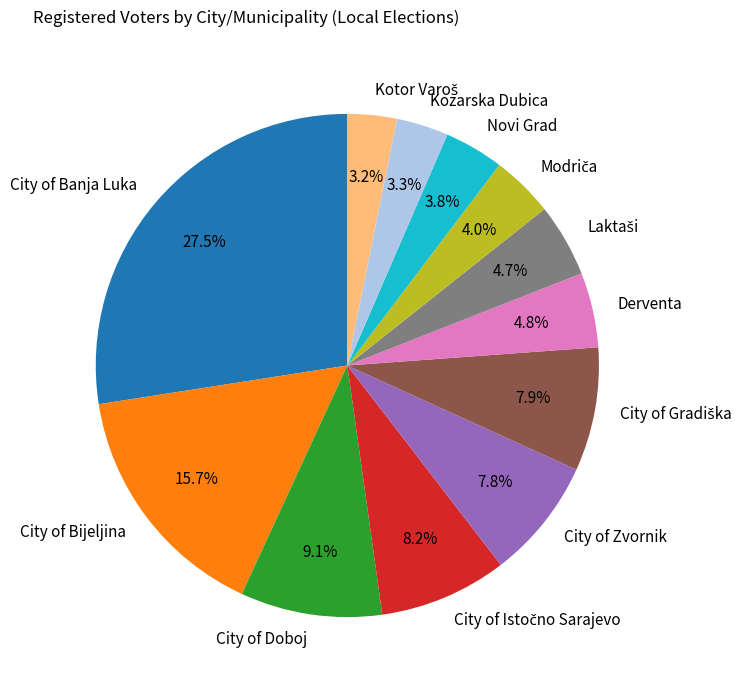

Is the sum of Kozarska Dubica and City of Banja Luka greater than half?

No